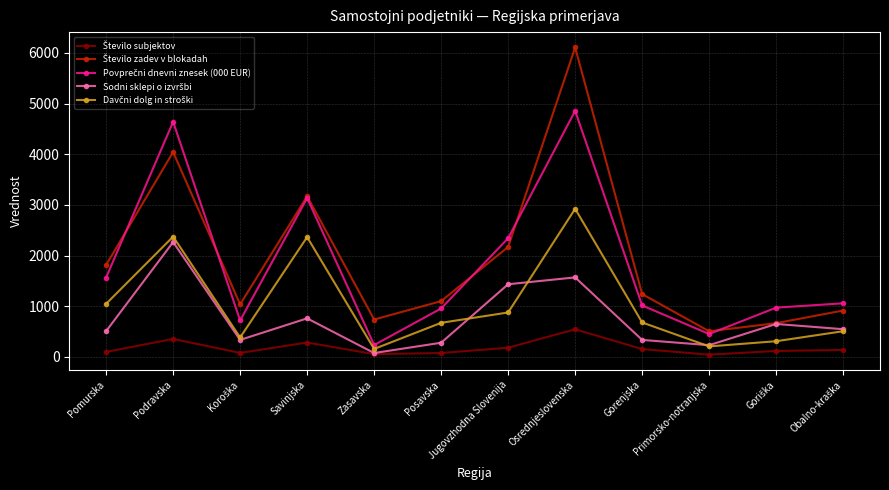

At which category is the sum across all series the highest?

Osrednjeslovenska